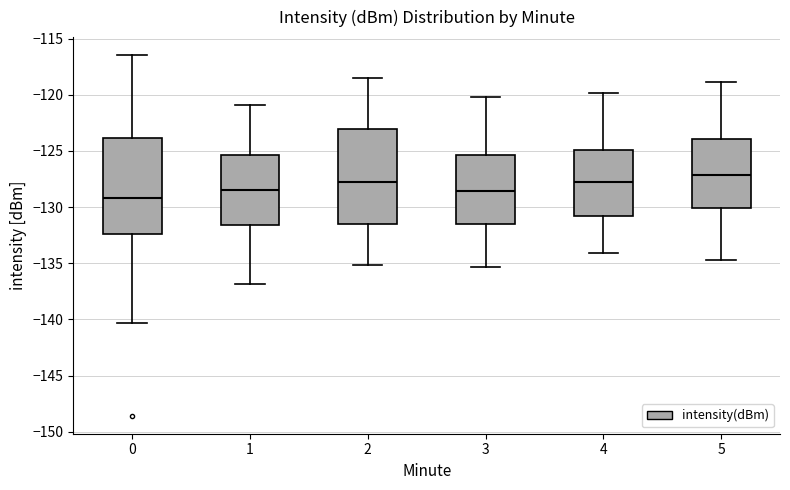

Reading left to right, transcribe this box plot: for each box, give where its median line is, the range the box spans, and where its two whiskers end, as read against the y-axis. The values are not printed on the chart, so give them approximately, as read against the axis.

0: median -129.0, box -132.5 to -124.0, whiskers -140.5 to -116.5
1: median -128.5, box -131.5 to -125.5, whiskers -137.0 to -121.0
2: median -127.5, box -131.5 to -123.0, whiskers -135.0 to -118.5
3: median -128.5, box -131.5 to -125.5, whiskers -135.5 to -120.0
4: median -127.5, box -131.0 to -125.0, whiskers -134.0 to -120.0
5: median -127.0, box -130.0 to -124.0, whiskers -134.5 to -119.0